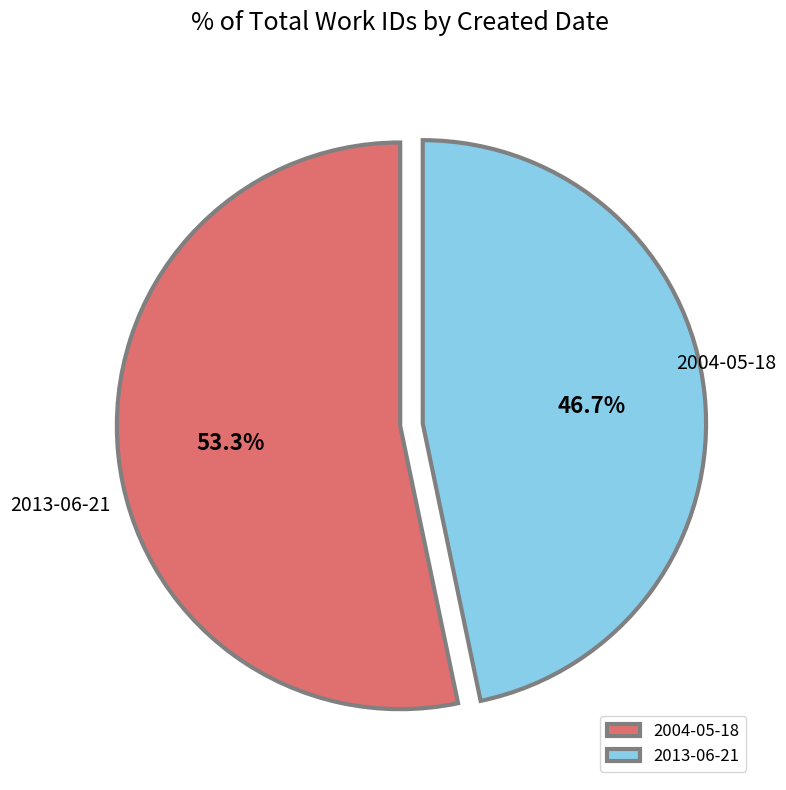

To the nearest percent, what percentage of the pie is 2004-05-18?

53%